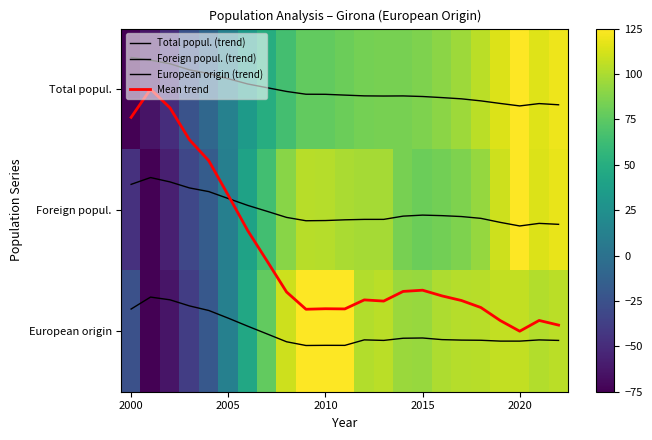

What is the greatest value displayed?

125.0